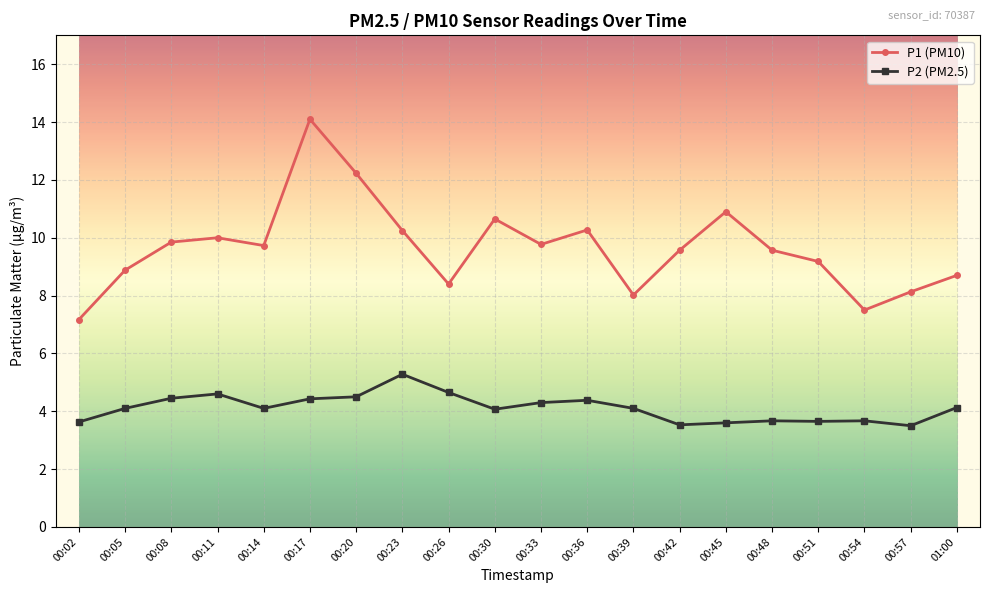

What are all the series names shown in the legend?

P1 (PM10), P2 (PM2.5)